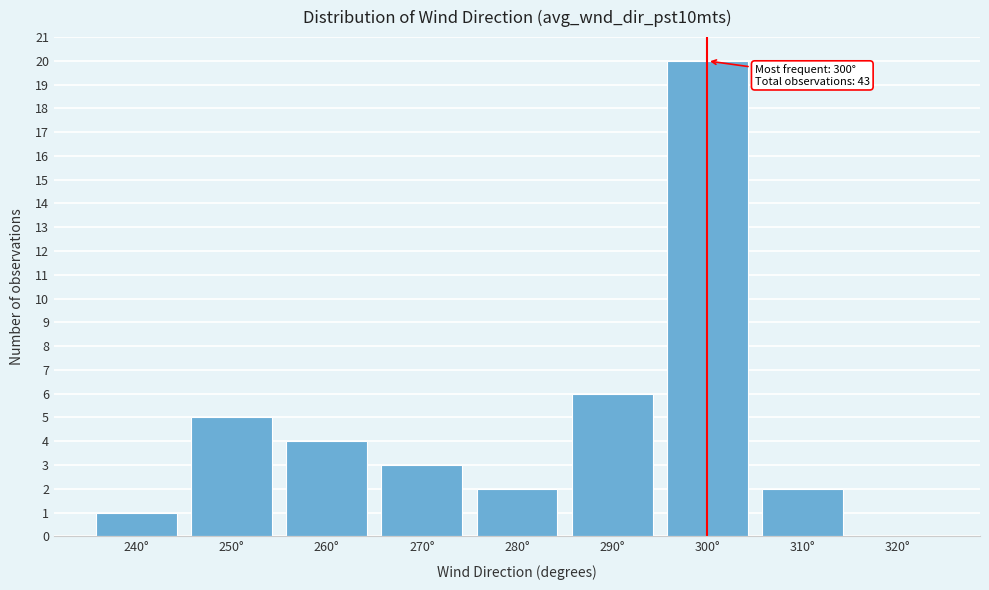

Reading left to right, transcribe all the data shown in this chart.

240°=1	250°=5	260°=4	270°=3	280°=2	290°=6	300°=20	310°=2	320°=0